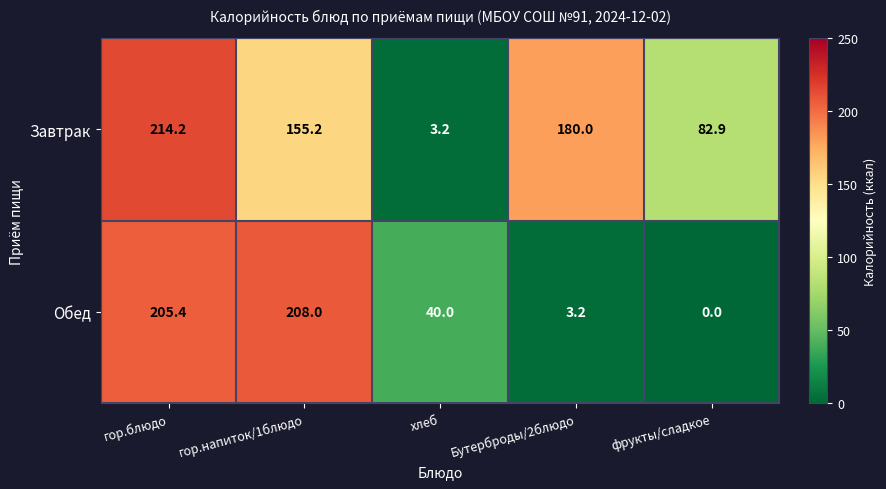

True or false: Обед has a value of 13.6 at хлеб.

False